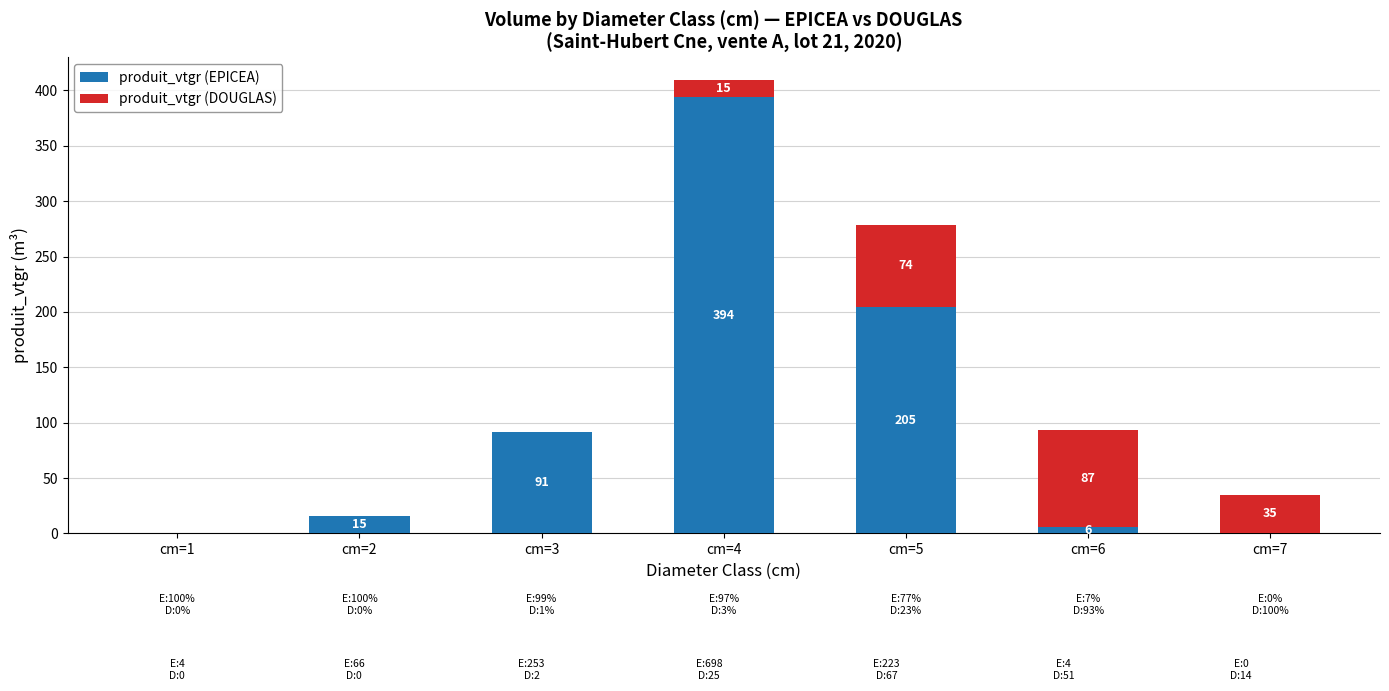

At which category is the sum across all series the highest?

cm=4